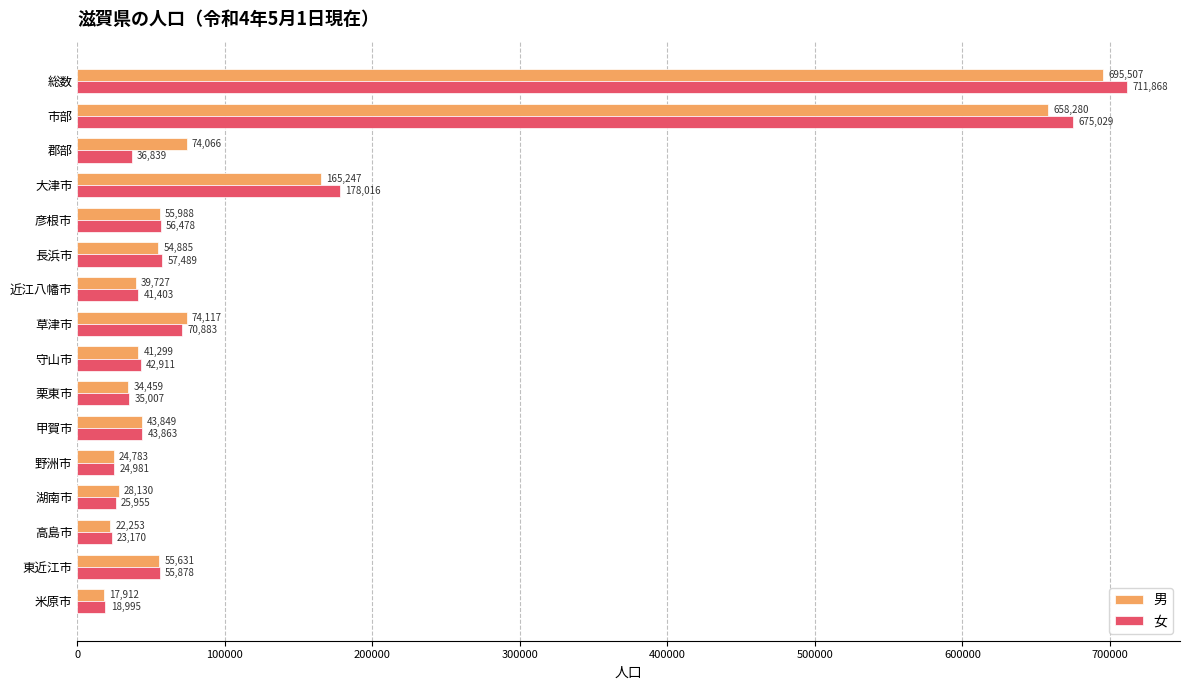

What is the difference between the maximum and minimum values in the 女 series?

692873